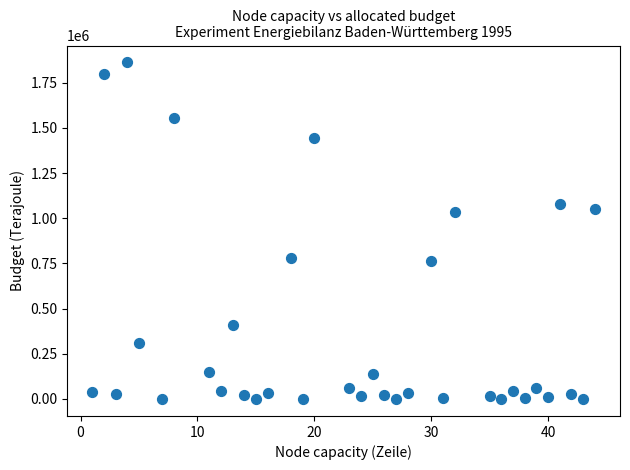

What is the range of Y values (max minus min)?

1864388